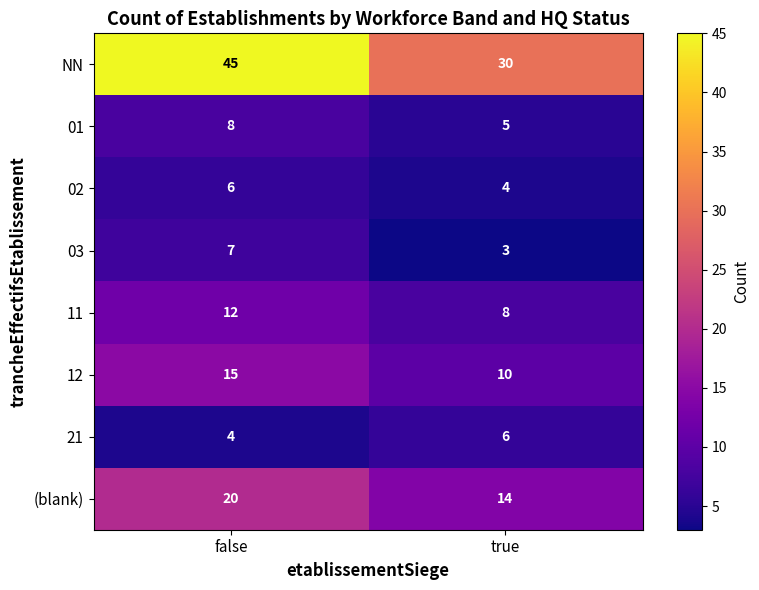

True or false: 21 has a value of 2 at false.

False